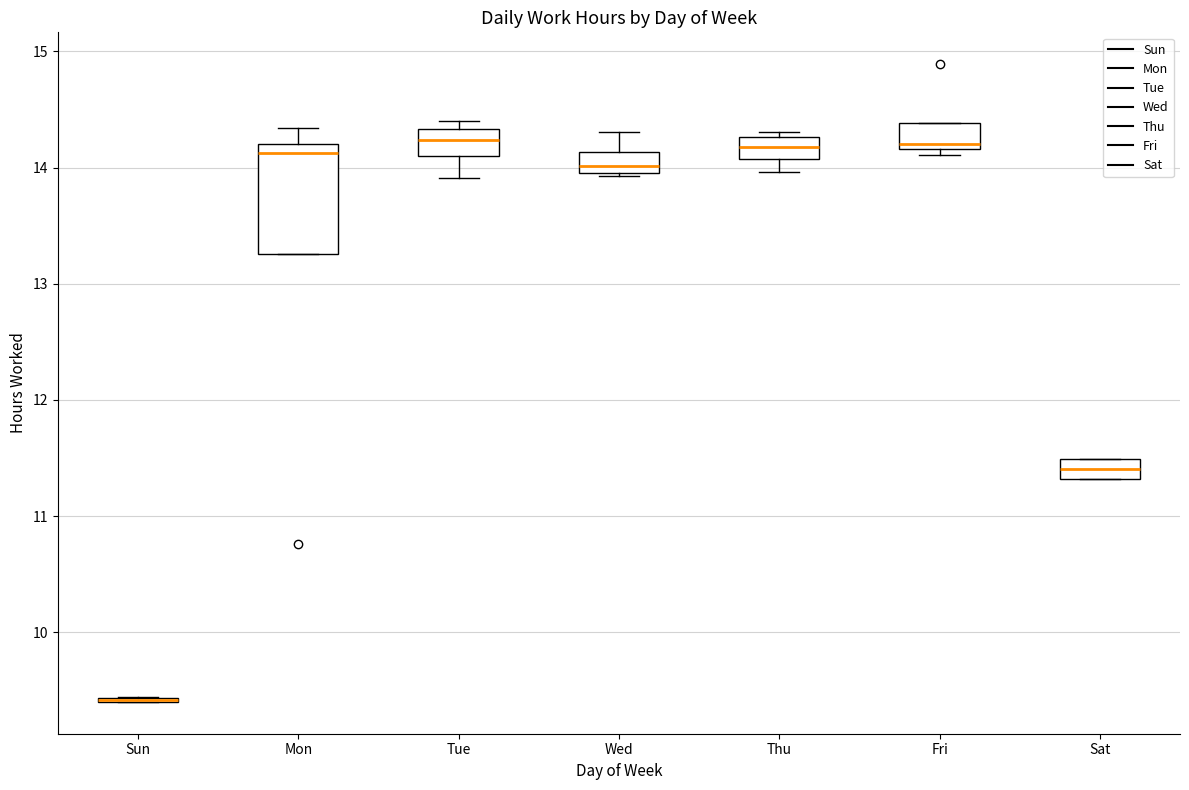

Reading left to right, transcribe this box plot: for each box, give where its median line is, the range the box spans, and where its two whiskers end, as read against the y-axis. The values are not printed on the chart, so give them approximately, as read against the axis.

Sun: box collapsed to a line at 9.4, whiskers 9.4 to 9.4
Mon: median 14.1, box 13.3 to 14.2, whiskers 13.3 to 14.3
Tue: median 14.2, box 14.1 to 14.3, whiskers 13.9 to 14.4
Wed: median 14.0 (inside the box), box 14.0 to 14.1, whiskers 13.9 to 14.3
Thu: median 14.2, box 14.1 to 14.3, whiskers 14.0 to 14.3 (just above the box's upper edge)
Fri: median 14.2 (just above the box's lower edge), box 14.2 to 14.4, whiskers 14.1 to 14.4
Sat: median 11.4, box 11.3 to 11.5, whiskers 11.3 to 11.5